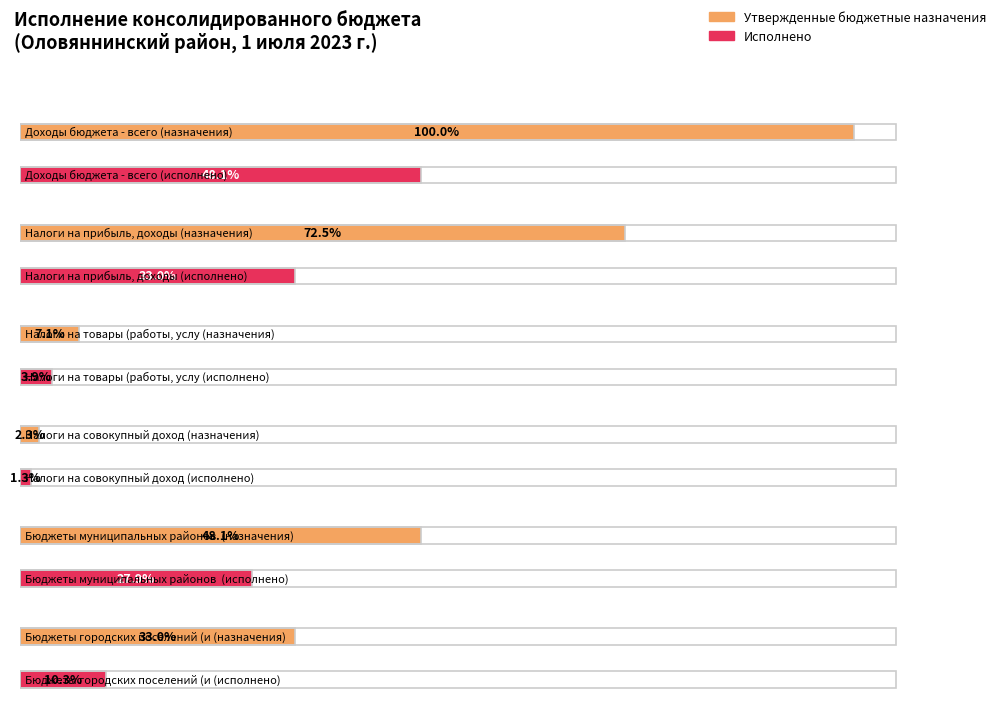

Where is Утвержденные бюджетные назначения nearest to the value 177932317?

Бюджеты муниципальных районов (назначения)